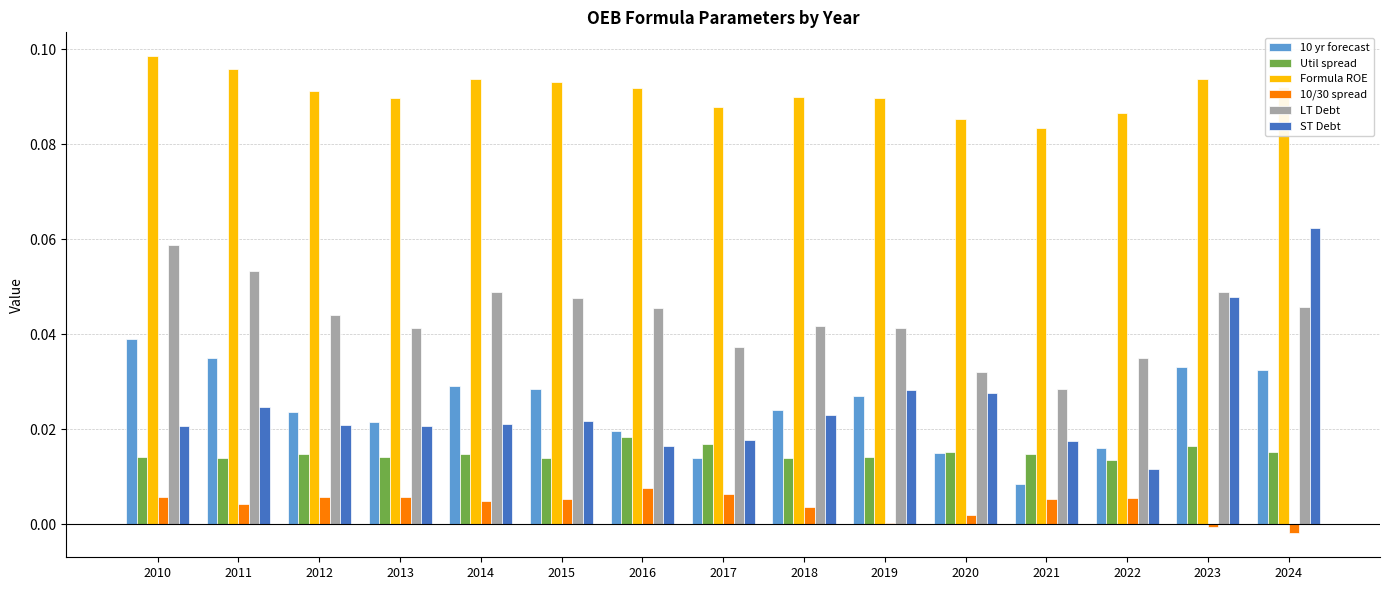

The 10 yr forecast series shows 0.0 at 2020. True or false?

True